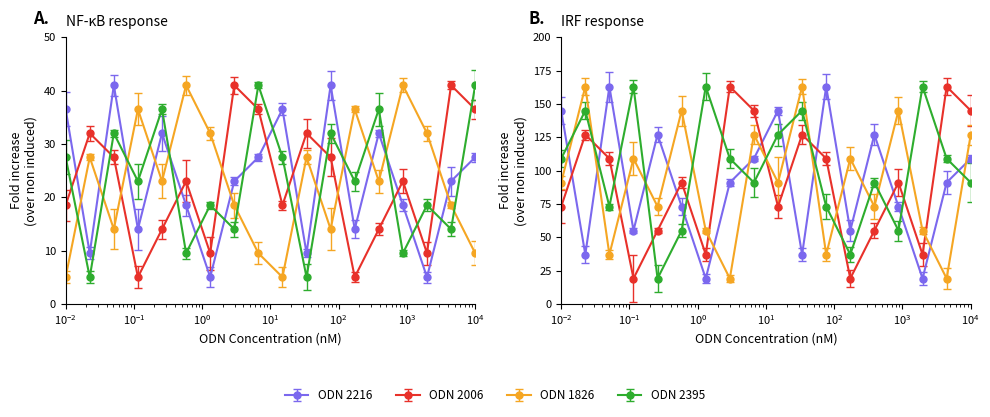

What position from the left is 13?

14